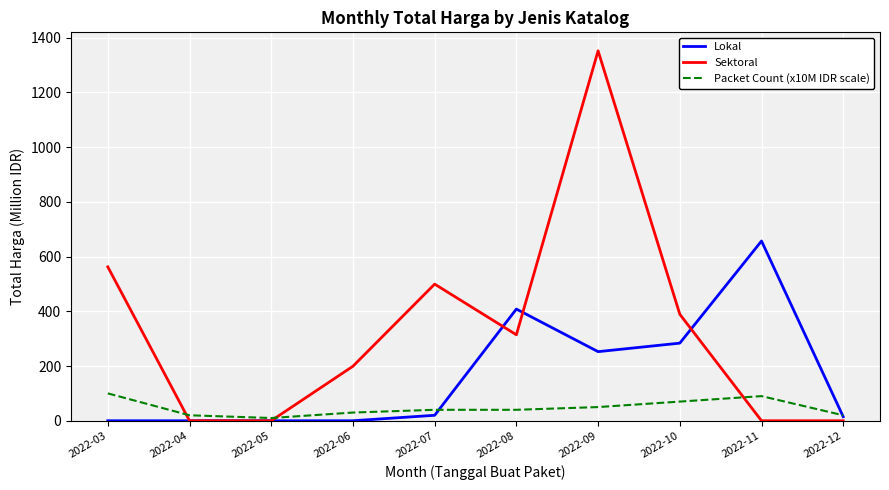

What is the sum of the Packet Count (x10M IDR scale) values at 2022-11 and 2022-03?

190.0